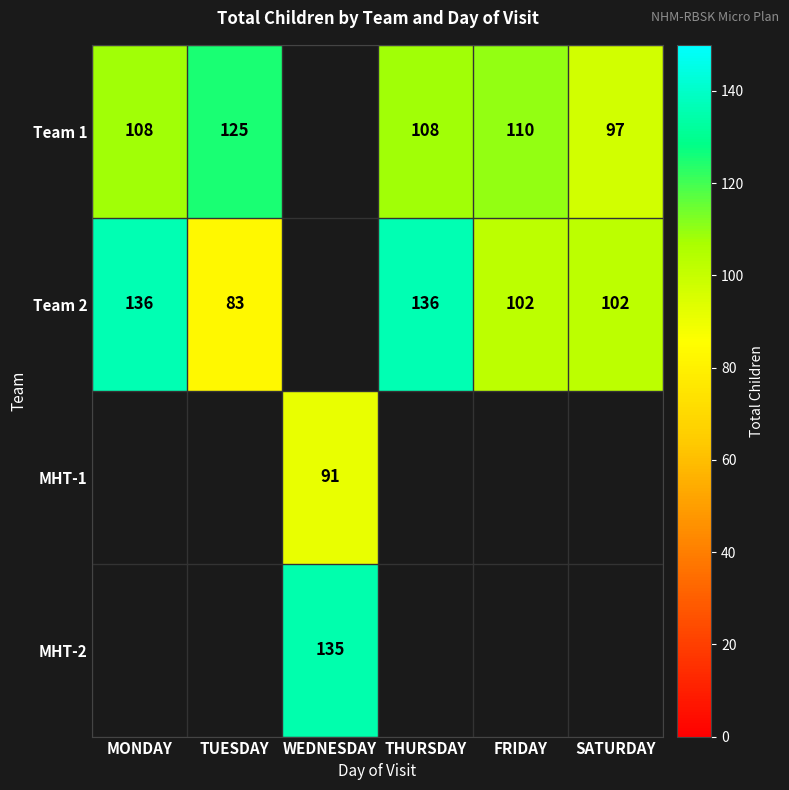

True or false: Team 1 has a value of 108 at THURSDAY.

True